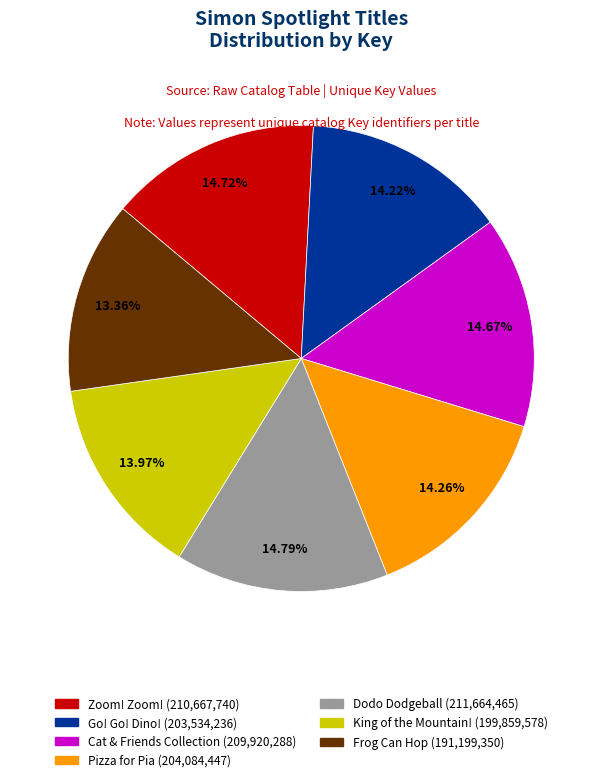

Count the number of slices in the pie.

7